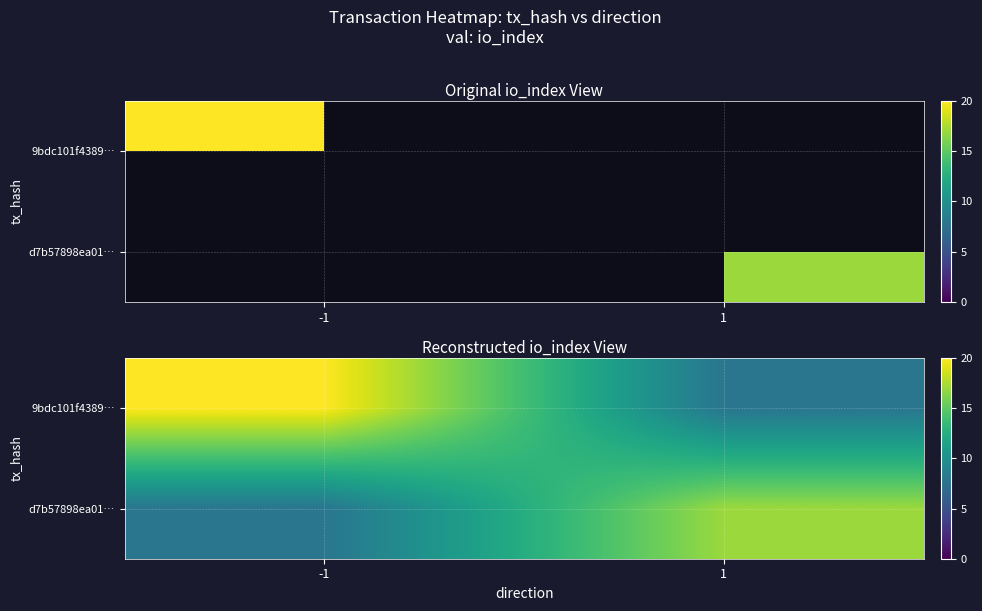

Is it true that d7b57898ea01… equals 28.0 at 1?

False